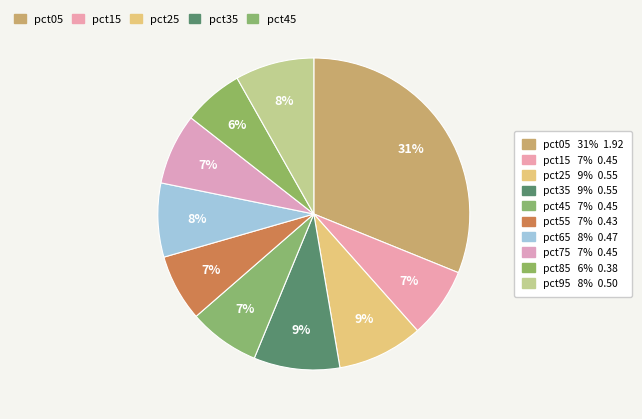

How many slices are in this pie chart?

10